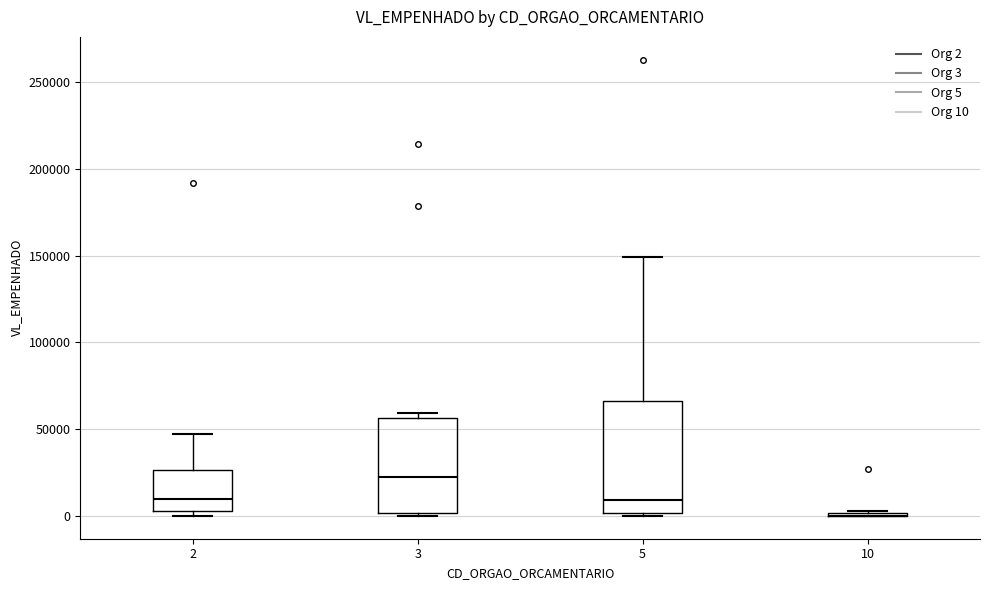

Reading left to right, transcribe this box plot: for each box, give where its median line is, the range the box spans, and where its two whiskers end, as read against the y-axis. The values are not printed on the chart, so give them approximately, as read against the axis.

2: median 10000, box 5000 to 25000, whiskers 0 to 45000
3: median 25000, box 0 to 55000, whiskers 0 to 60000
5: median 10000, box 0 to 65000, whiskers 0 (just below the box's lower edge) to 150000
10: box collapsed to a line at 0, whiskers 0 to 5000